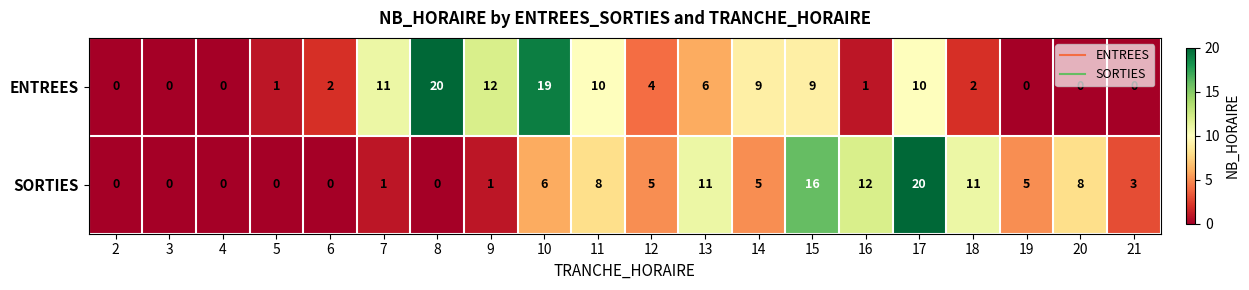

Rank the series at 6 from lowest to highest value.

SORTIES, ENTREES